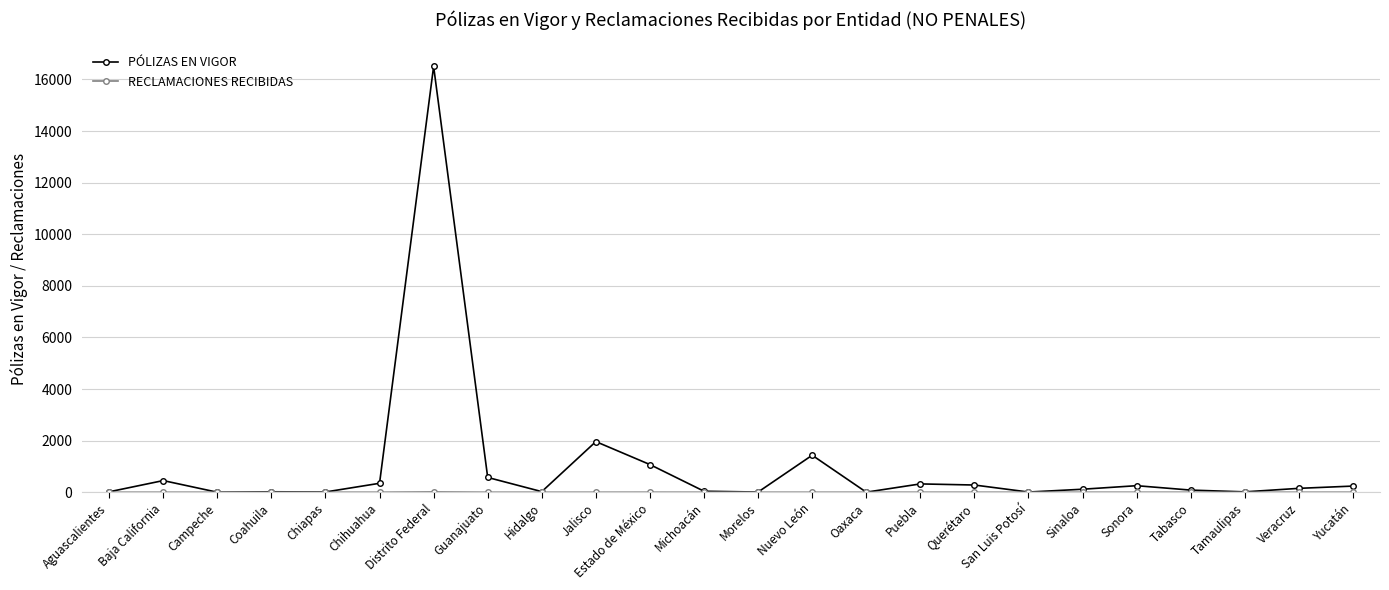

True or false: PÓLIZAS EN VIGOR has more than 2 points higher than both neighbors.

True